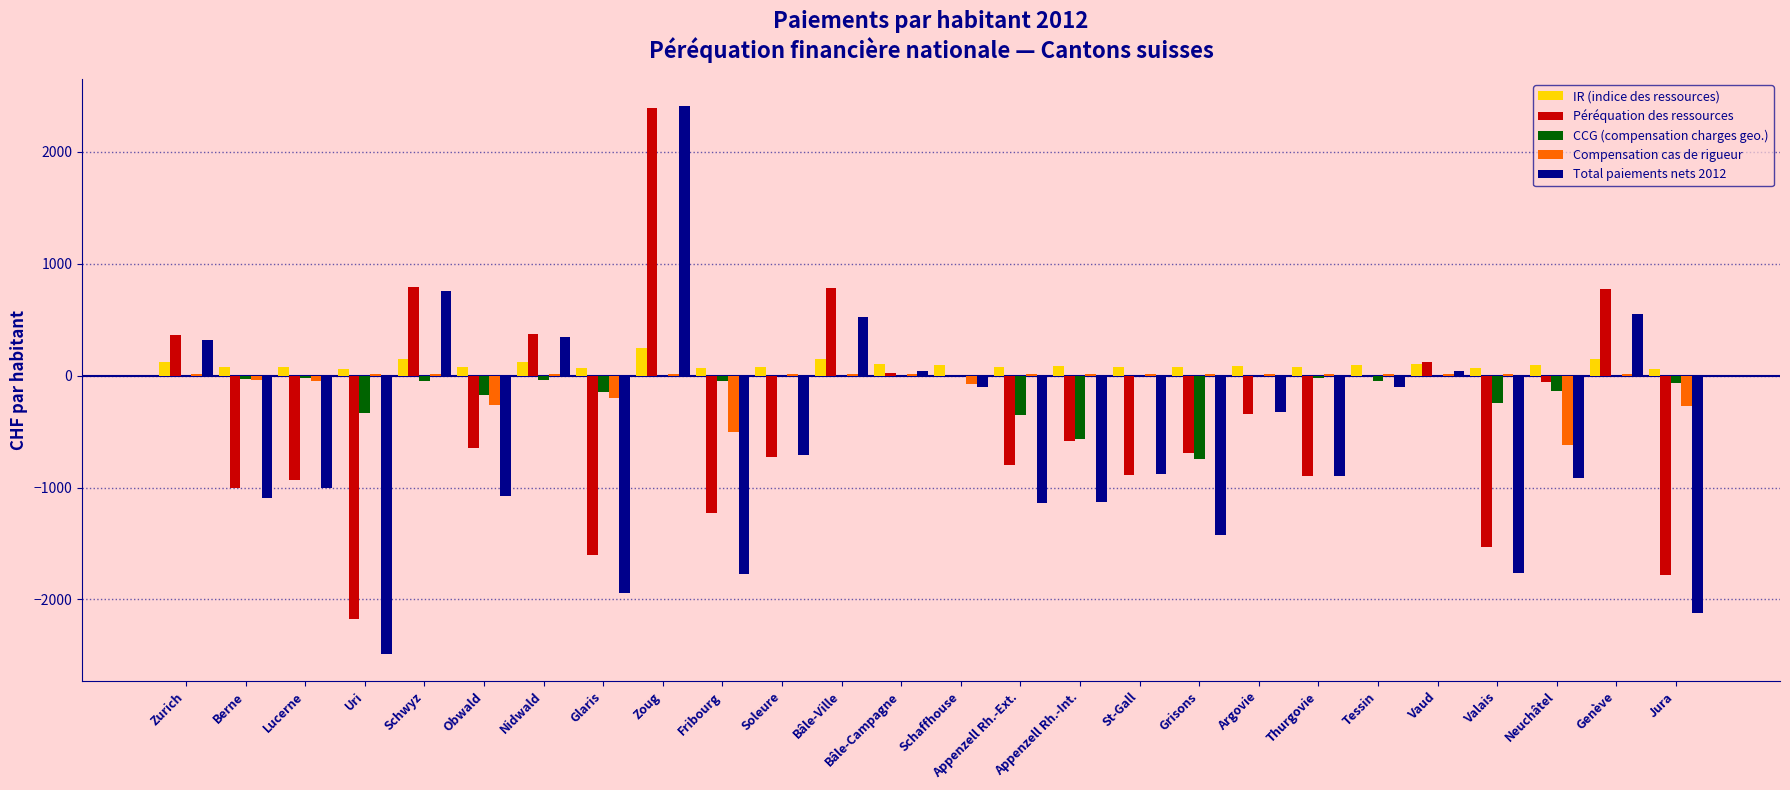

How many categories are shown in the chart?

26